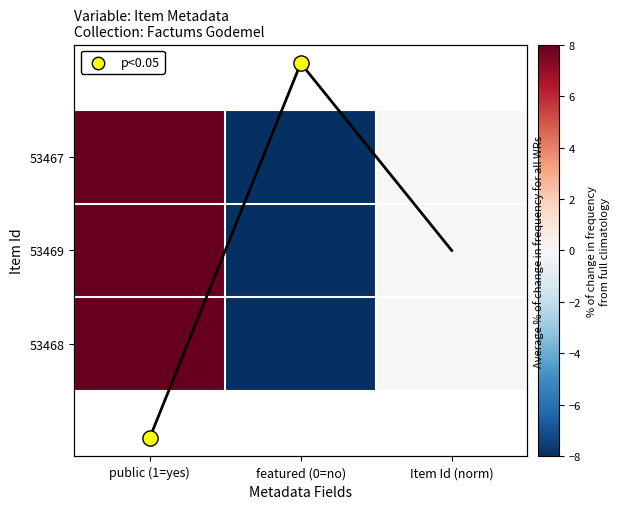

List the labels in order of 53469 value, largest first.

public (1=yes), Item Id (norm), featured (0=no)